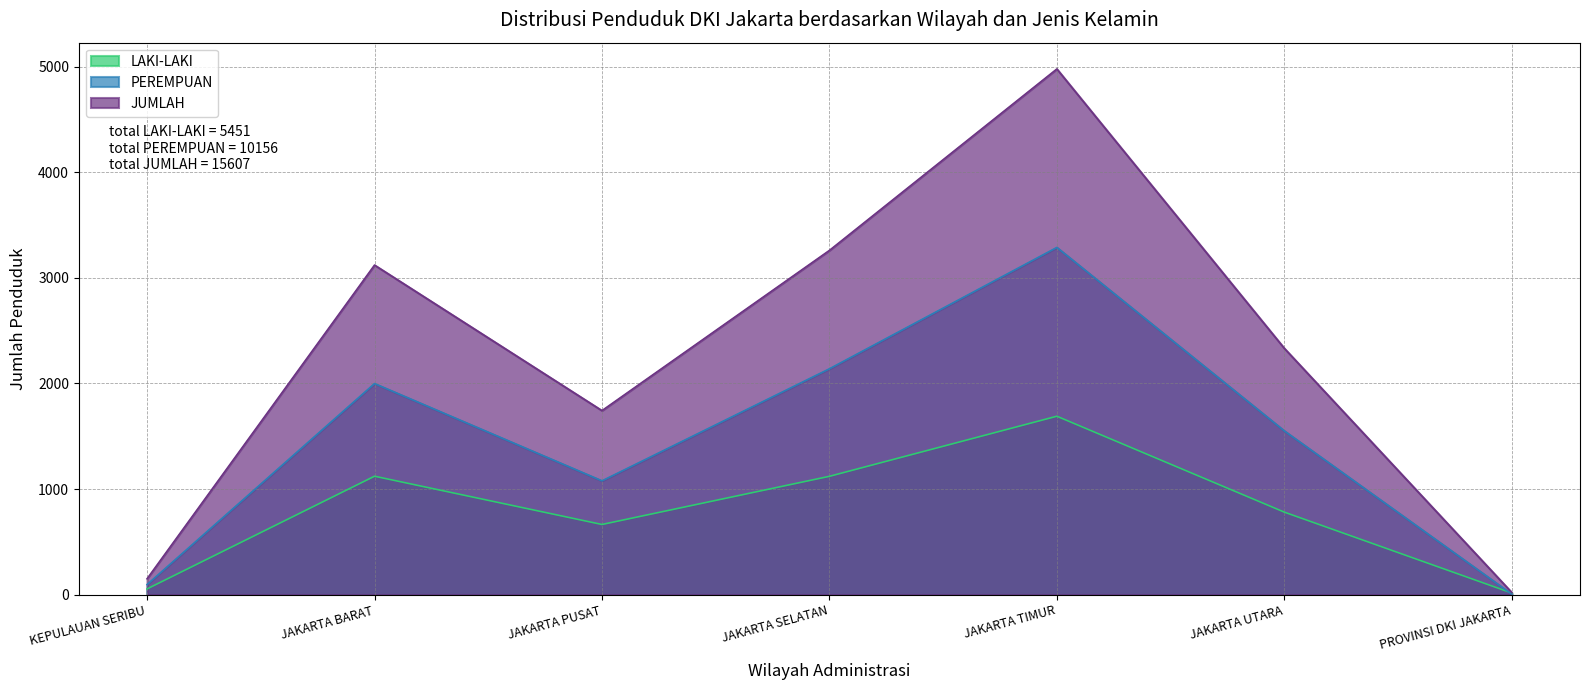

Rank the series by their maximum value, from lowest to highest.

LAKI-LAKI, PEREMPUAN, JUMLAH